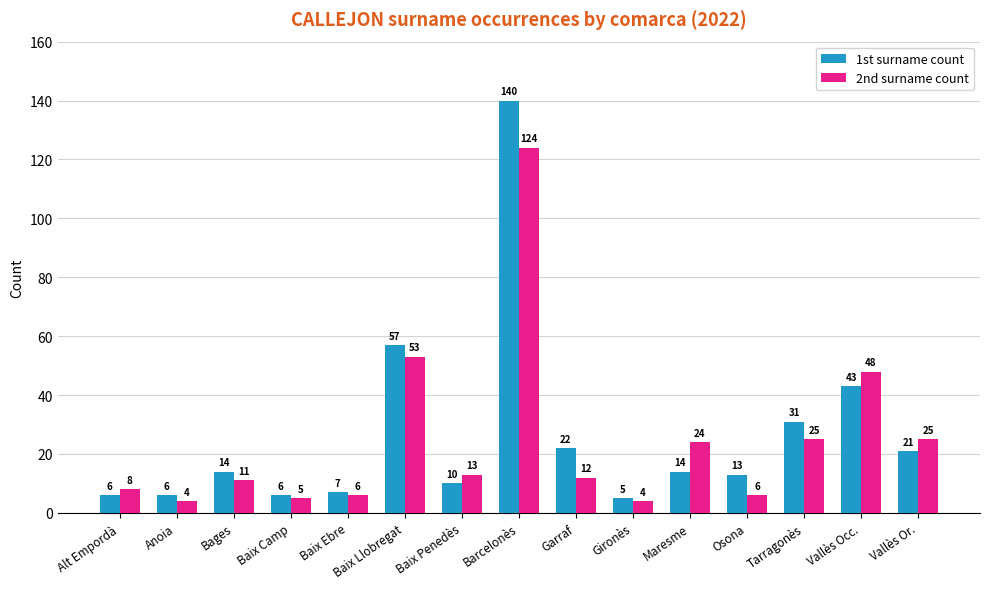

Are the bars grouped side by side (vs. stacked)?

Yes